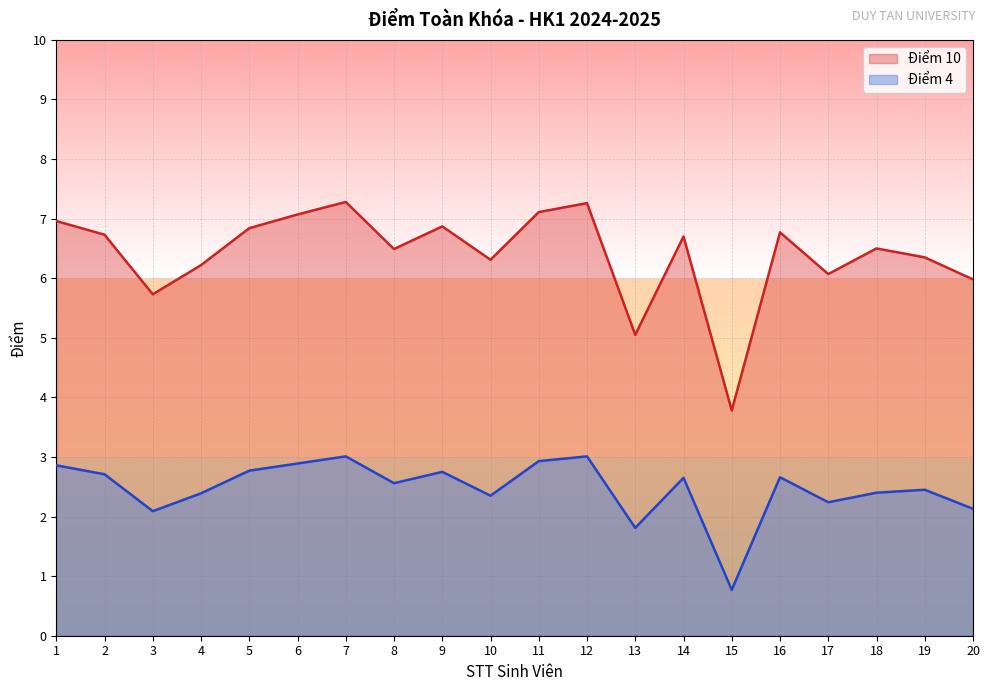

Which series has the largest total across all categories?

Điểm 10